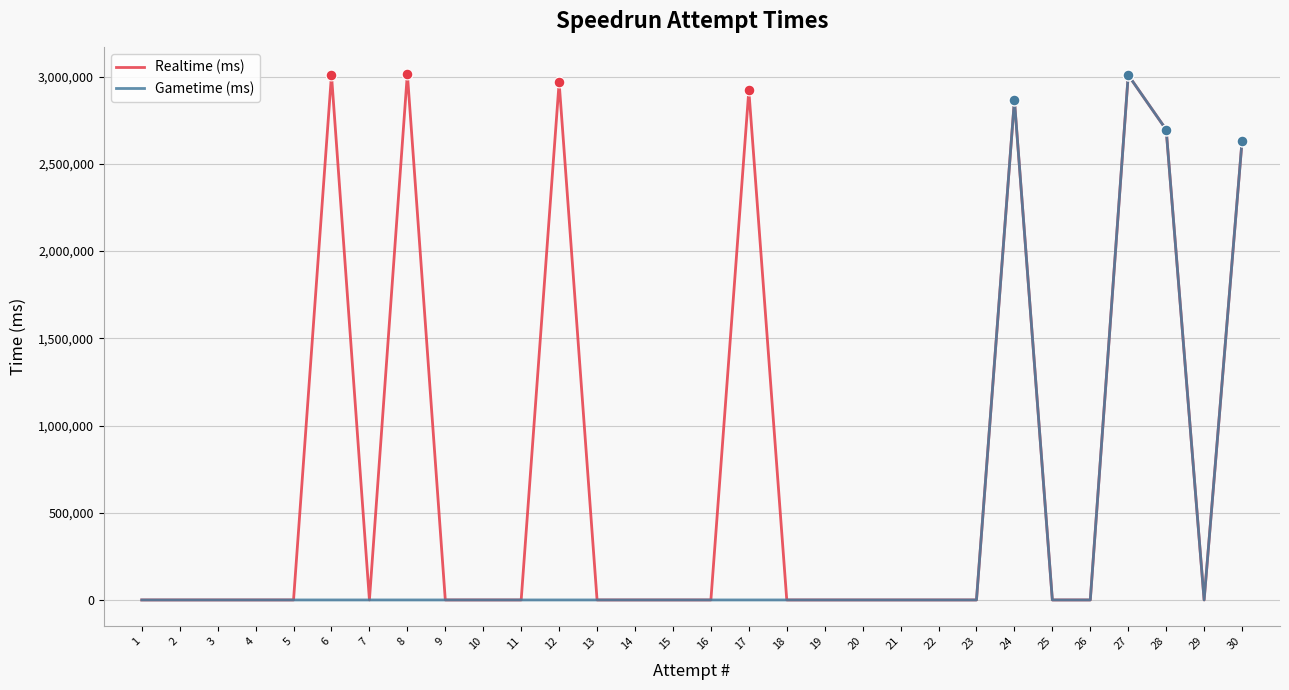

Which series changed the most between 17 and 19?

Realtime (ms)